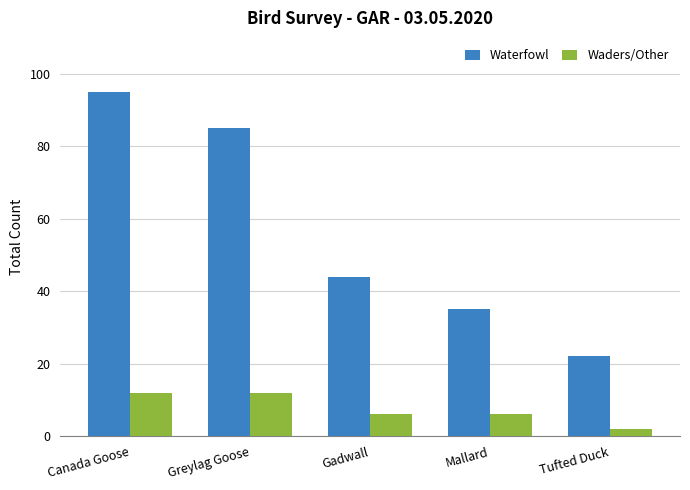

What is the average value of the Waterfowl series?

56